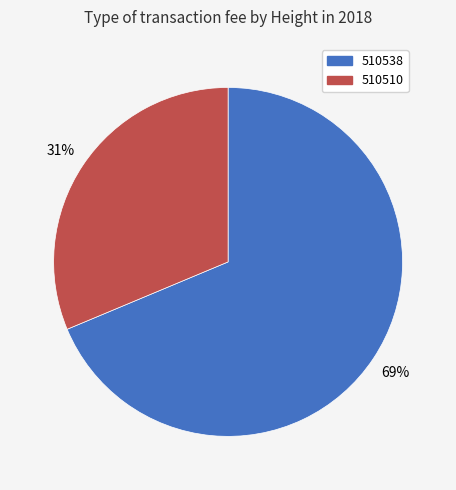

Between 510538 and 510510, which is larger?

510538